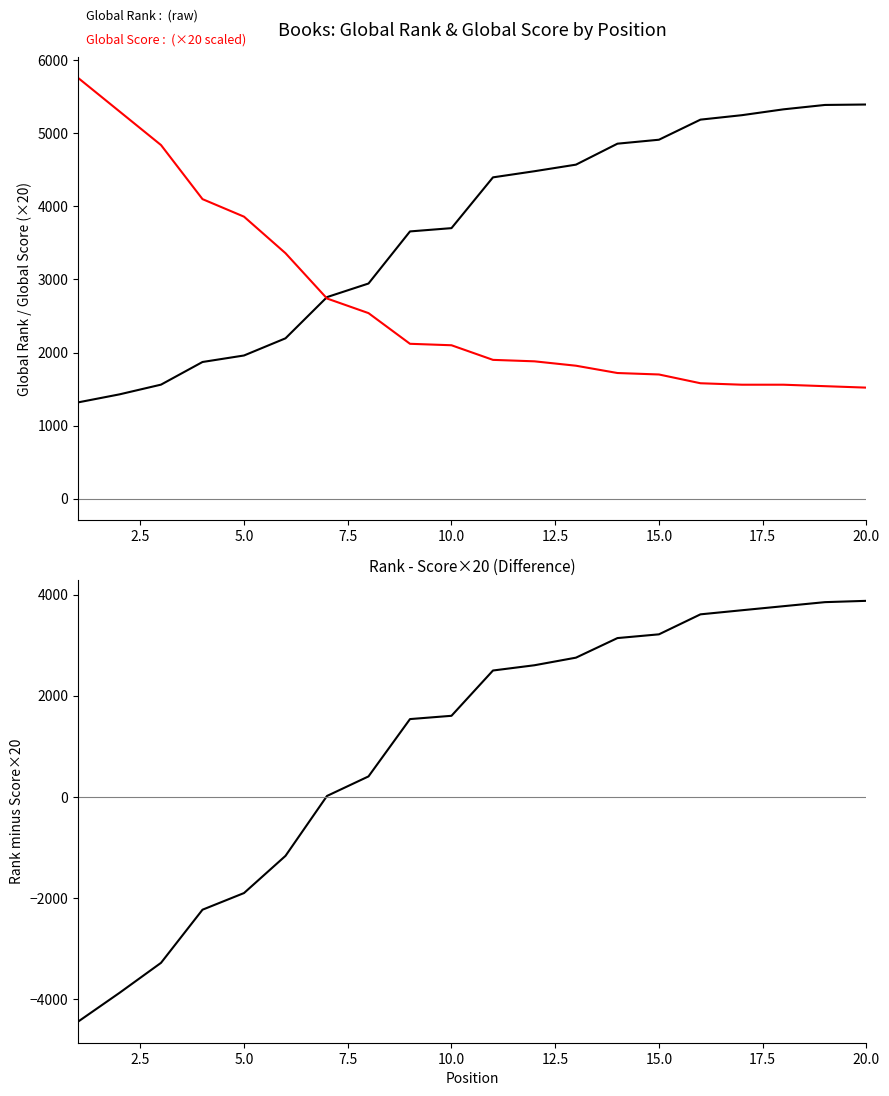

What are all the series names shown in the legend?

Global Rank, Global Score (×20), Rank - Score×20